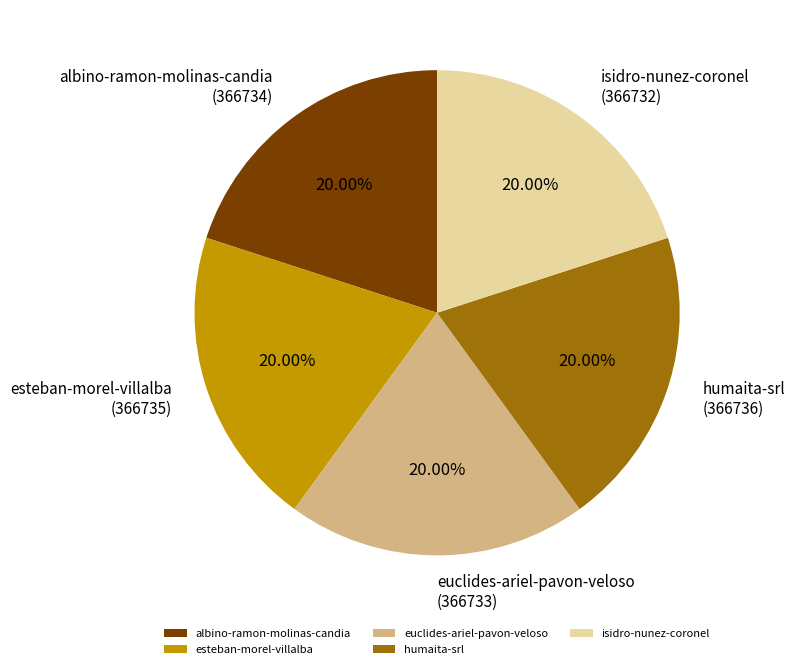

Do esteban-morel-villalba and euclides-ariel-pavon-veloso together represent more than half of the pie?

No